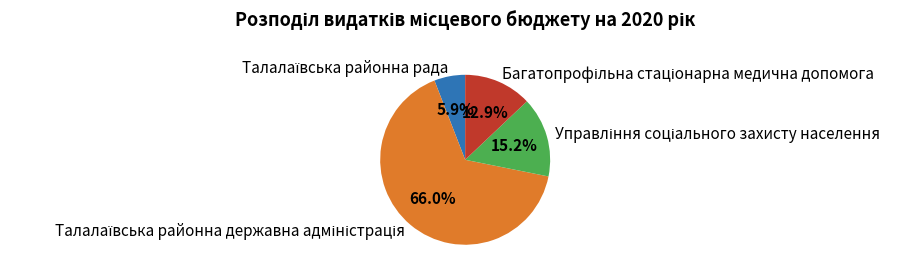

Is there a majority slice in this chart?

Yes